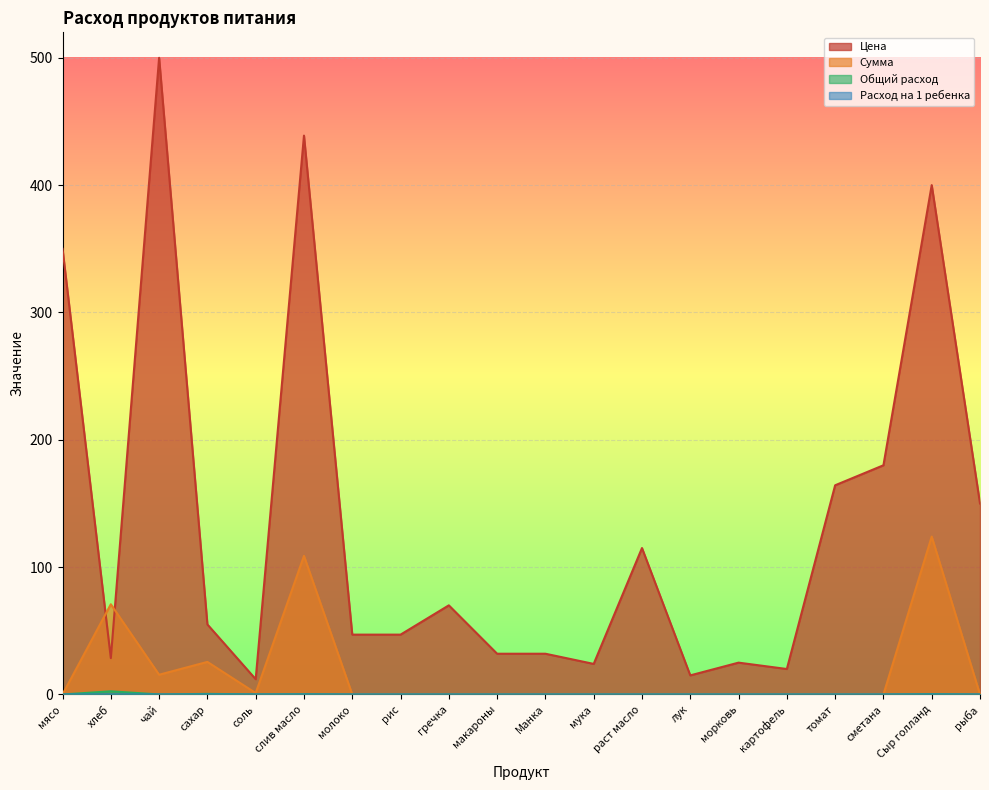

List the labels in order of Общий расход value, smallest first.

мясо, молоко, рис, гречка, макароны, Манка, мука, раст масло, лук, морковь, картофель, томат, сметана, рыба, чай, соль, слив масло, Сыр голланд, сахар, хлеб